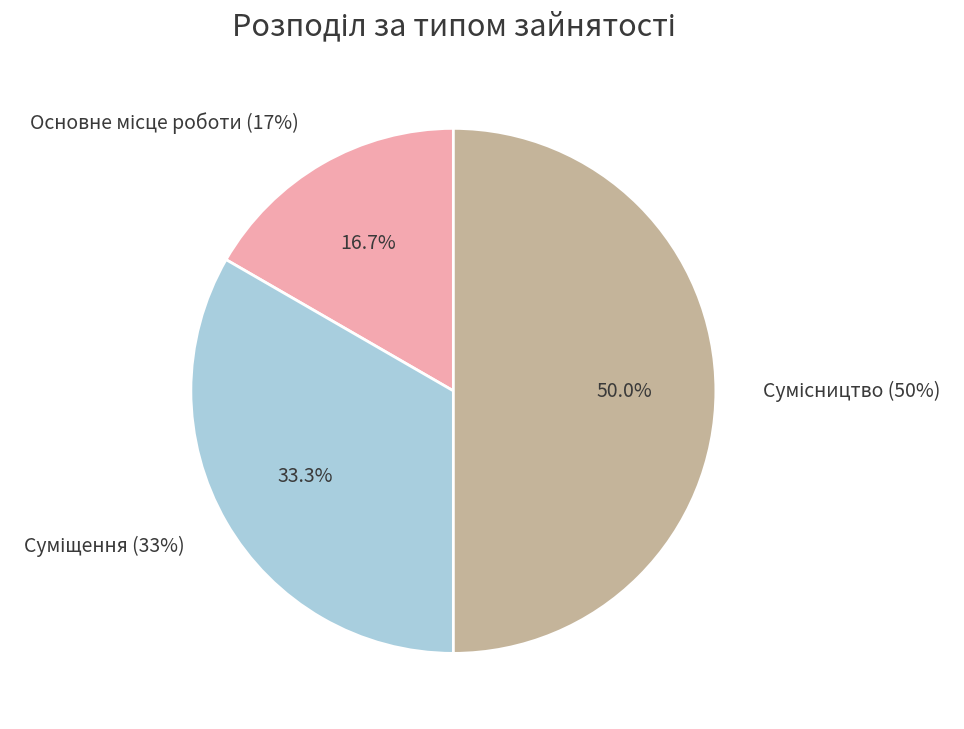

How many segments does this pie chart have?

3